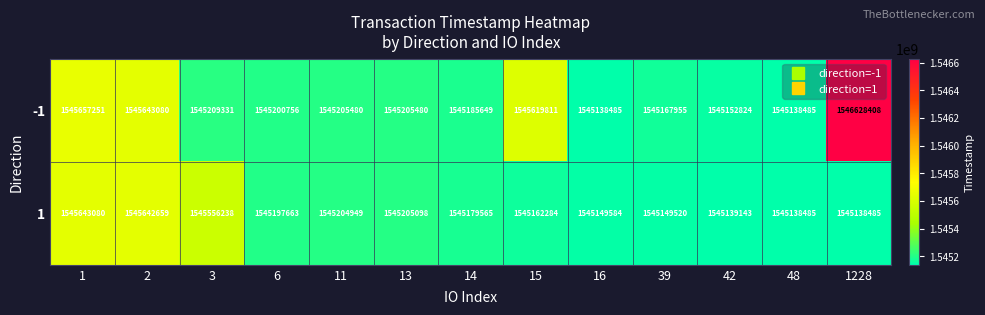

Where is 1 nearest to the value 1545390782?

3